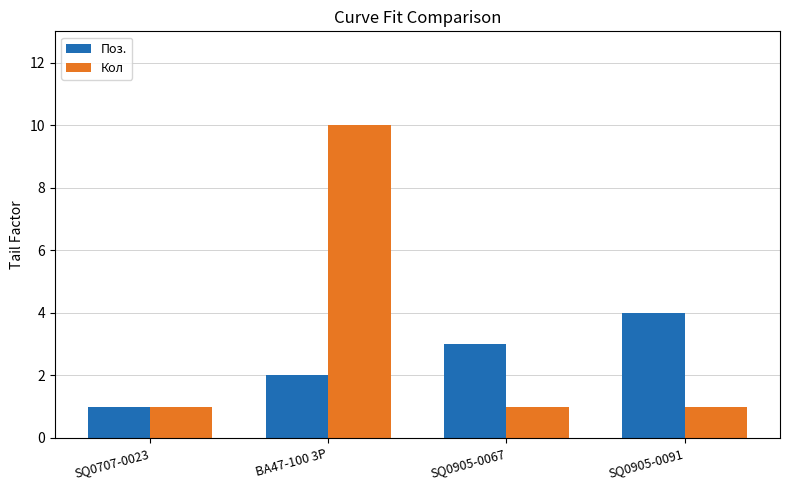

At which label does Кол reach its peak?

ВА47-100 3Р